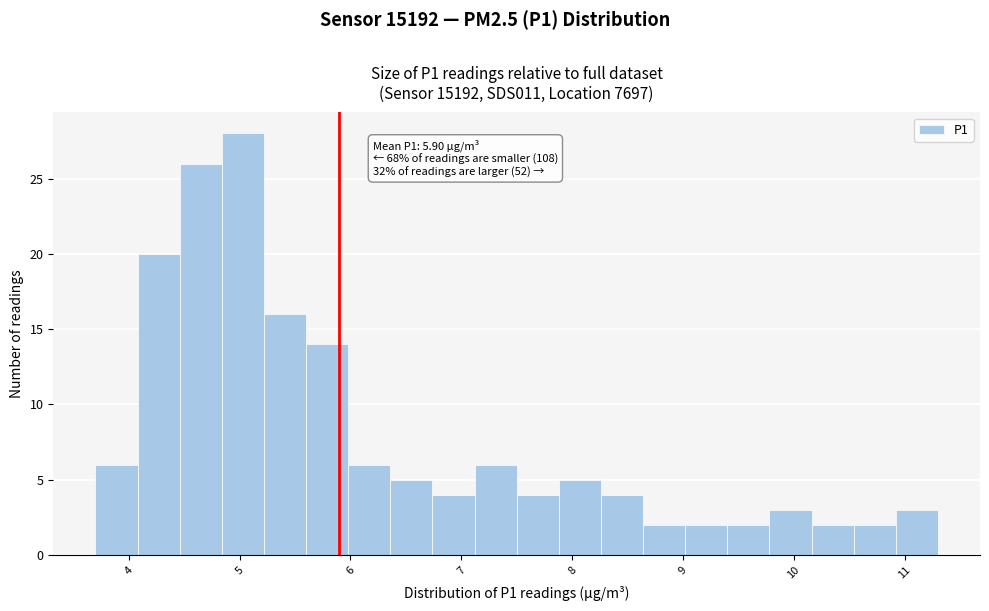

Around what value on the x-axis is the tallest bar? Give the approximate position of its centre, as read against the axis.

5.0